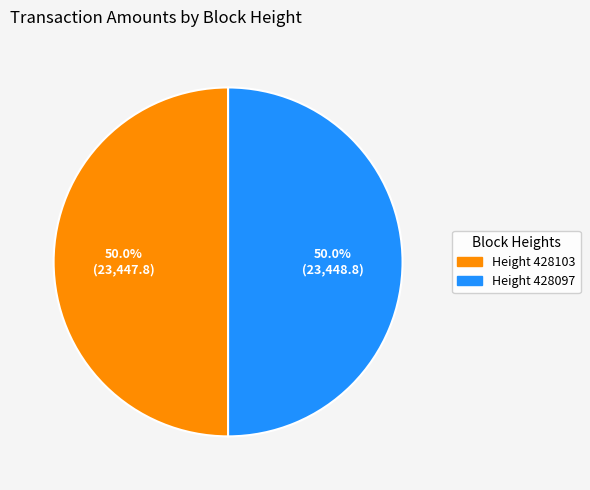

What is the total percentage of Height 428097 and Height 428103?

100.0%